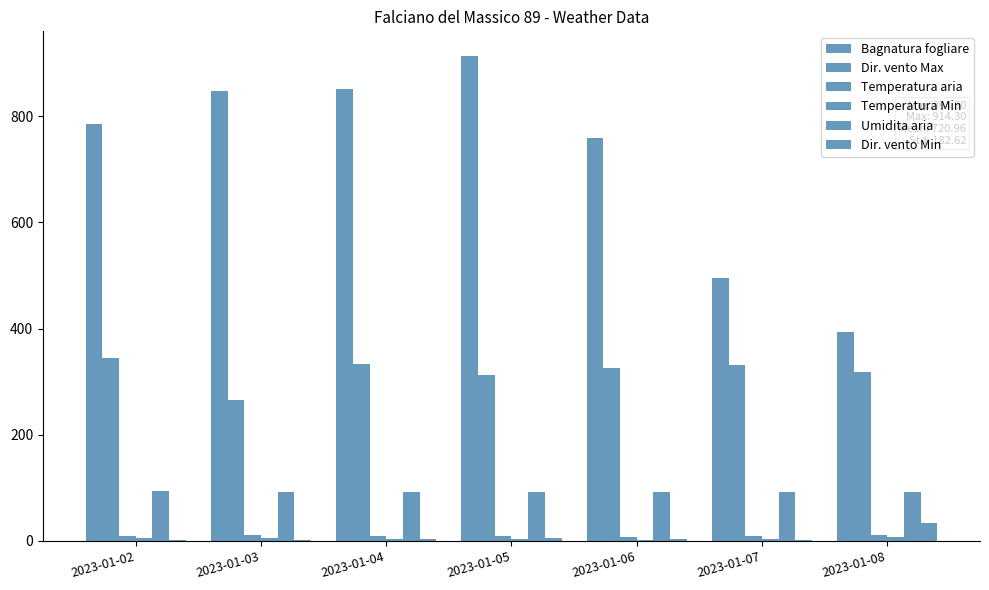

Count the number of categories in the chart.

7